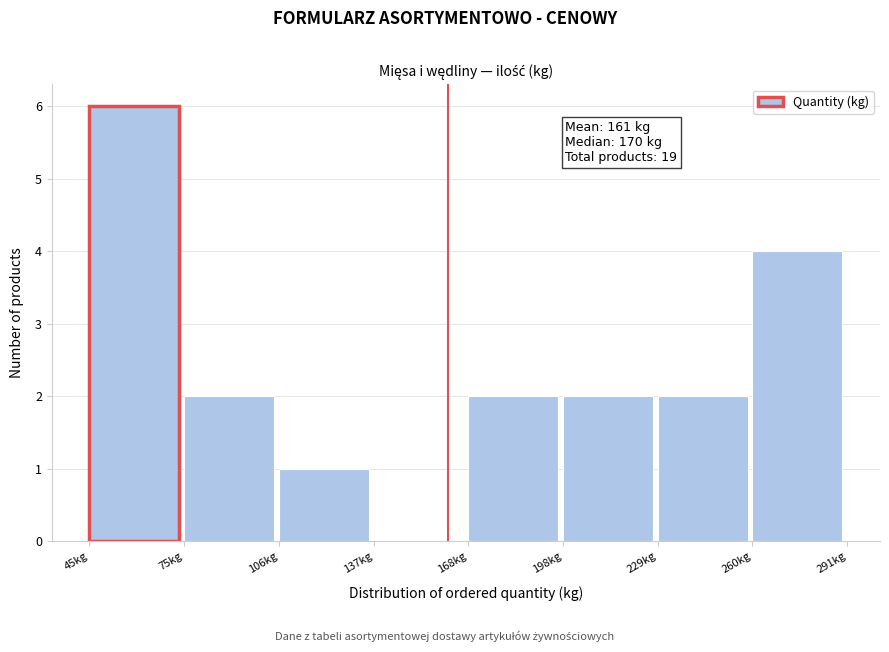

Which range on the x-axis has the tallest bar?

45 to 75